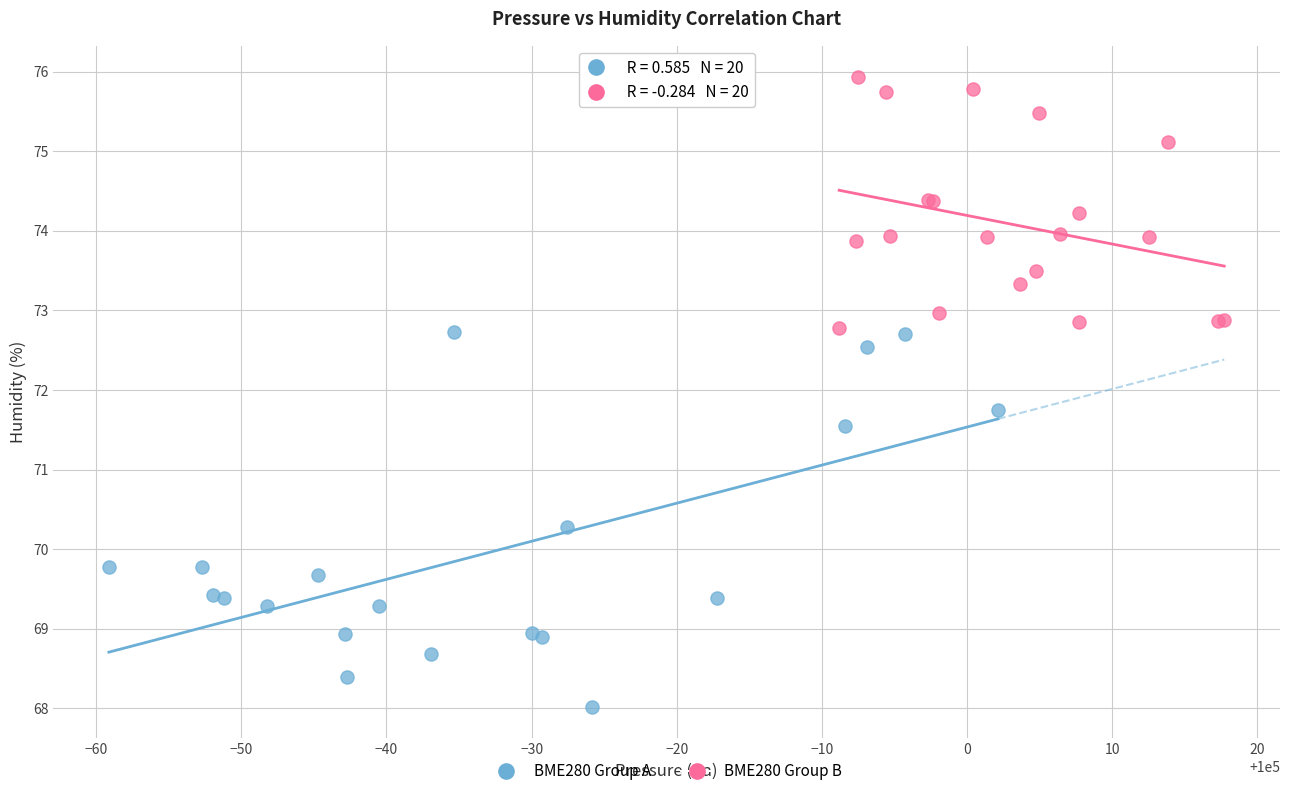

Which series contains the lowest Y value?

BME280 Group A